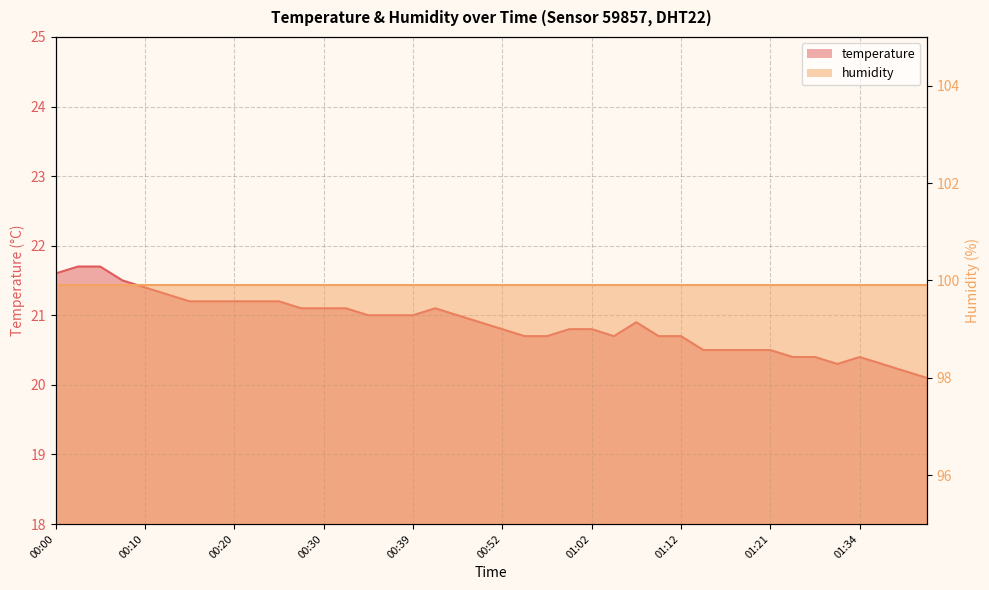

Does the chart have visible grid lines?

Yes